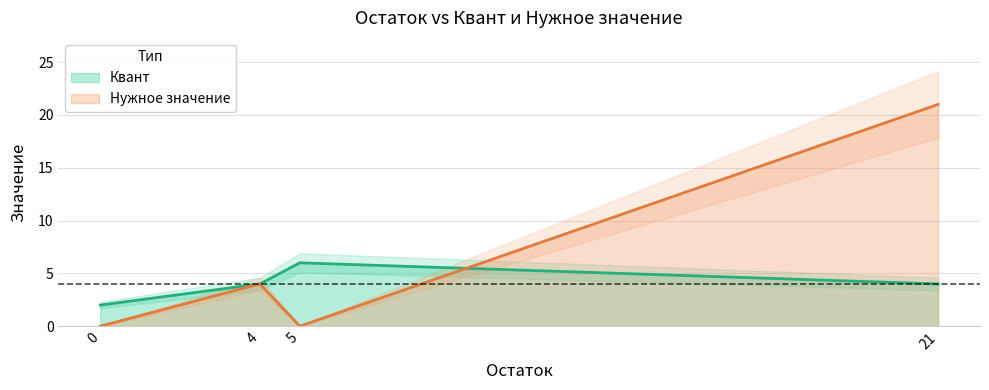

Where is the first local maximum for Нужное значение?

4